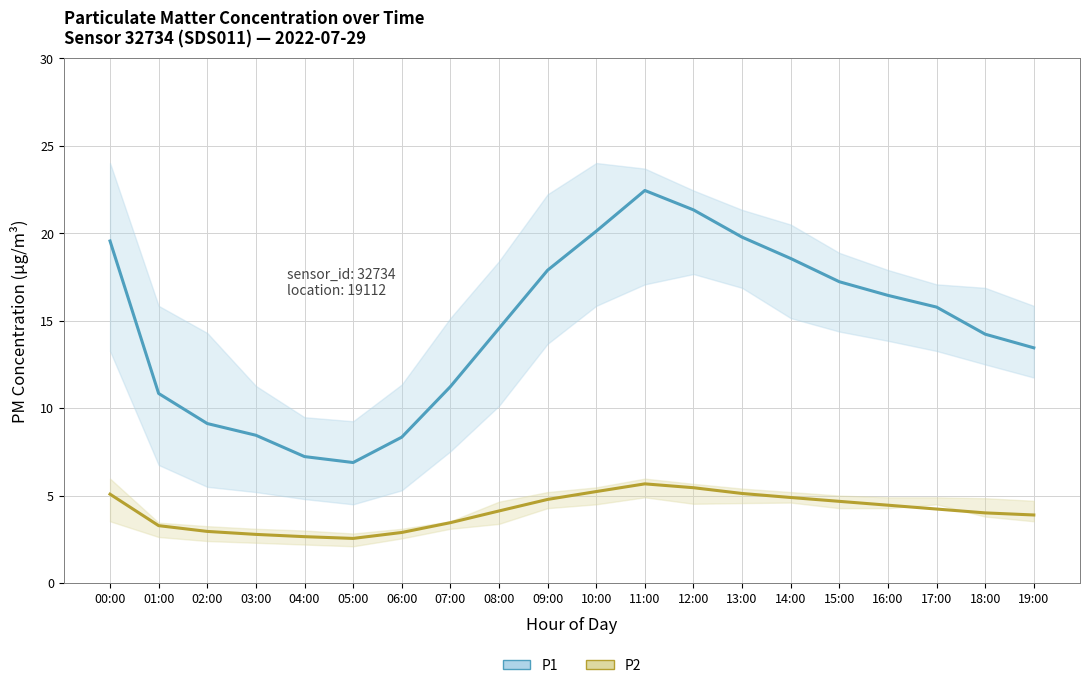

Does the chart have visible grid lines?

Yes